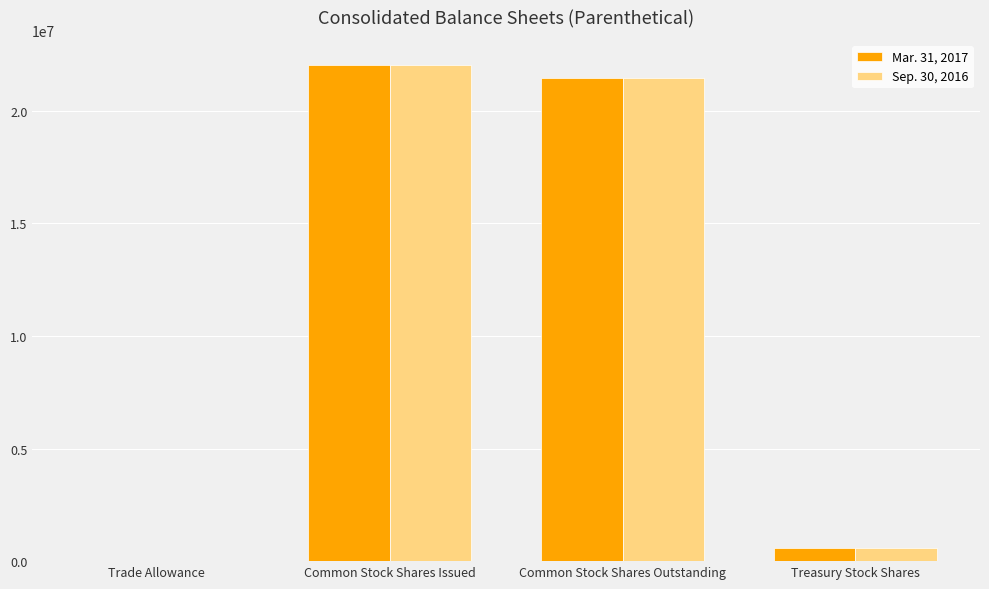

Reading right to left, transcribe all the data shown in this chart.

Mar. 31, 2017: 577636	21471893	22049529	697
Sep. 30, 2016: 592990	21456539	22049529	736